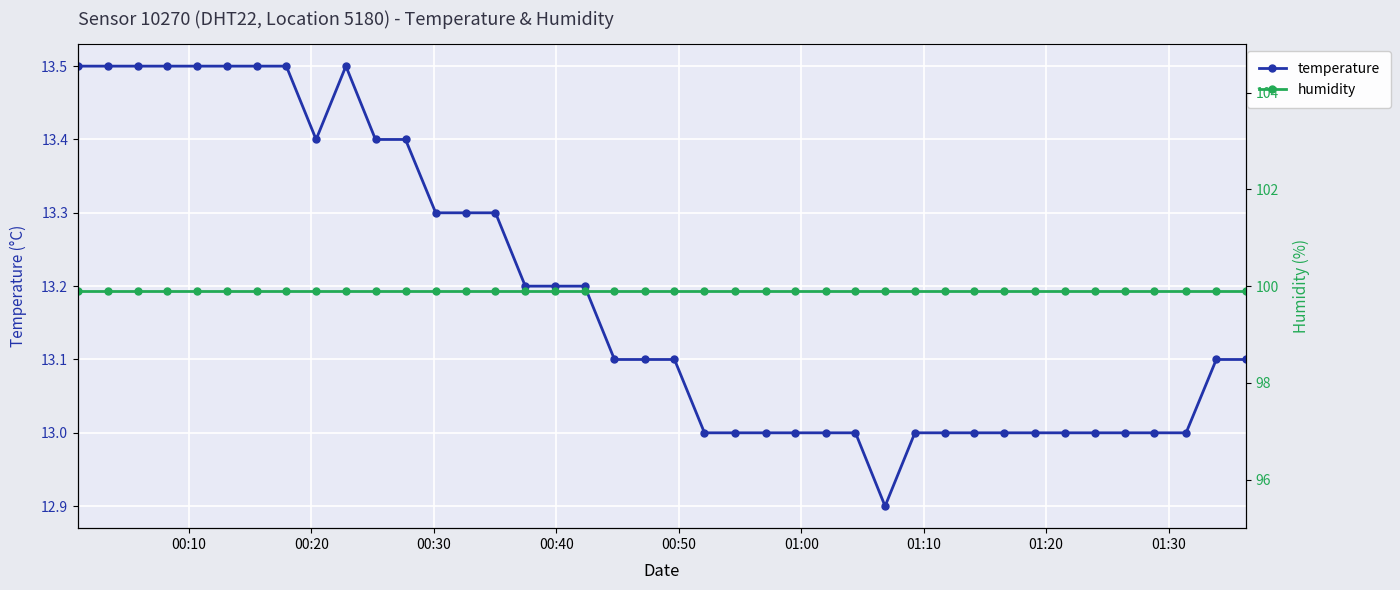

What is the value of the temperature point at the 23rd from the left?

13.0